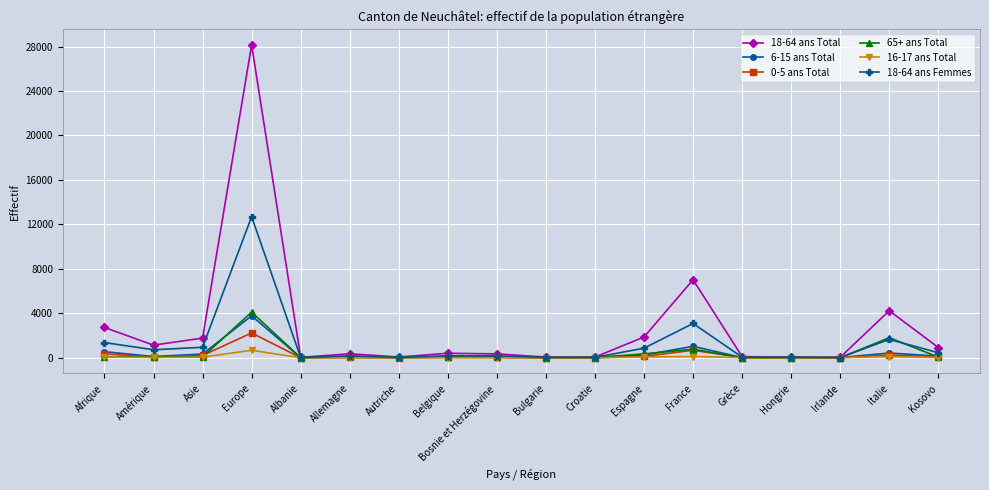

At which label does 0-5 ans Total reach its peak?

Europe